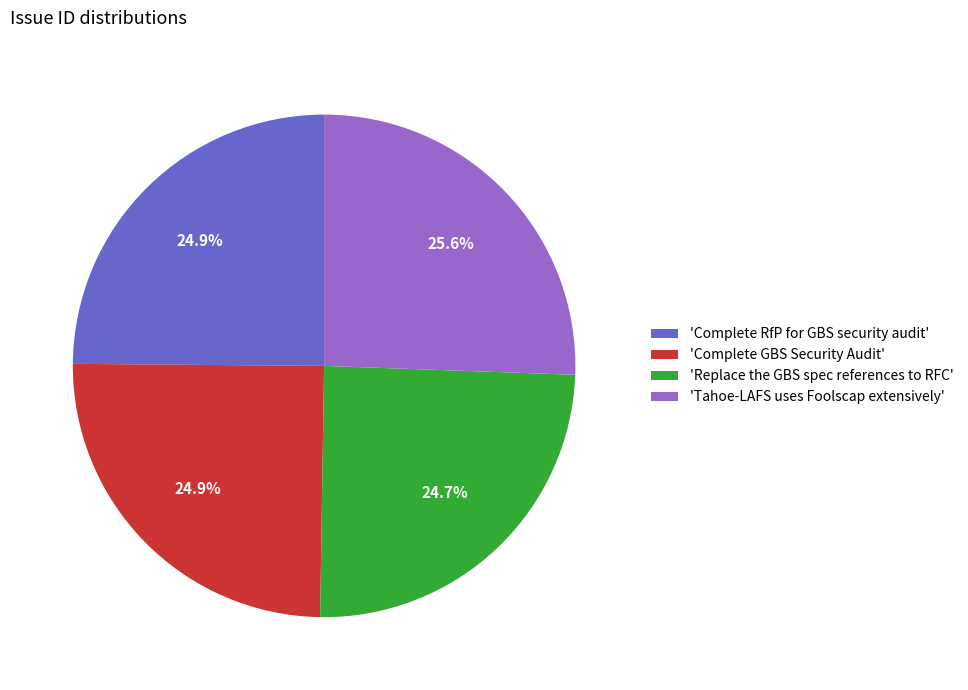

What portion of the pie excludes 'Tahoe-LAFS uses Foolscap extensively'?

74.4%